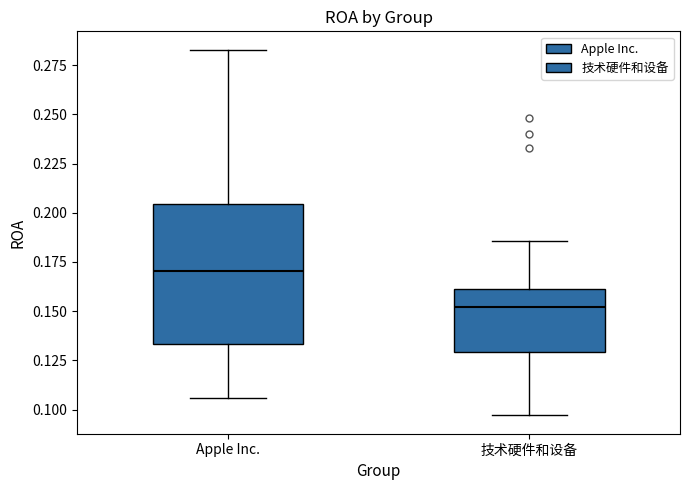

Which box has the lowest median line?

技术硬件和设备